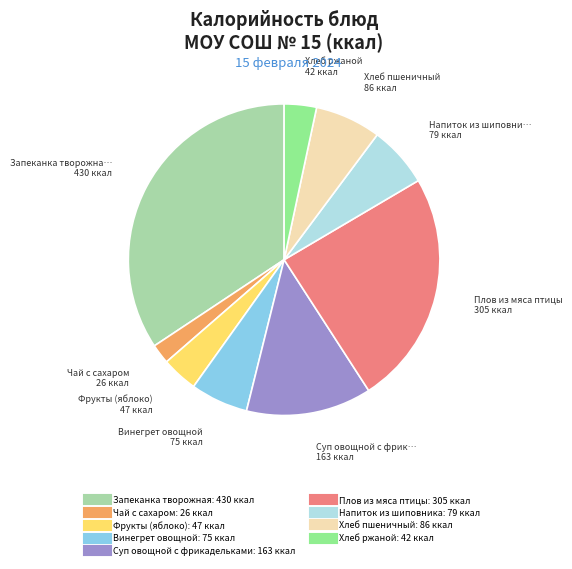

Does any single category account for the majority?

No